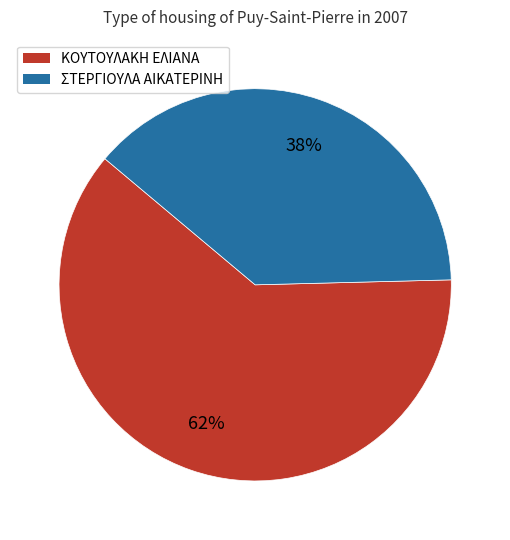

Rank the categories by value from lowest to highest.

ΣΤΕΡΓΙΟΥΛΑ ΑΙΚΑΤΕΡΙΝΗ, ΚΟΥΤΟΥΛΑΚΗ ΕΛΙΑΝΑ